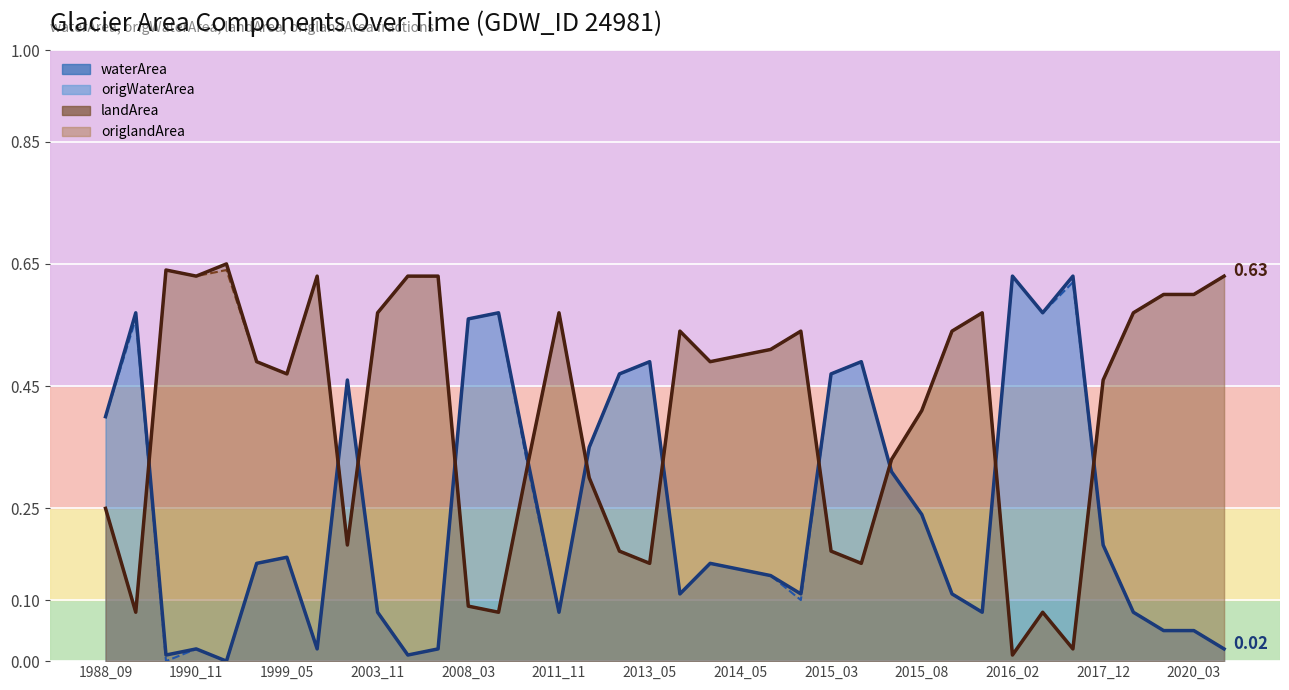

Is the value of waterArea at 1990_07 greater than the value of landArea at 2015_10?

No